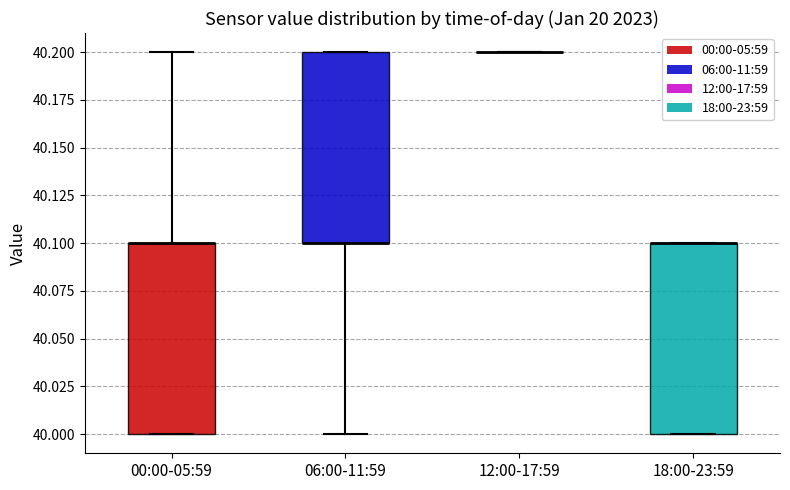

Reading left to right, read every box against the y-axis: the position of its median line, the range the box covers, and the ends of its whiskers. The values are not printed on the chart, so give them approximately, as read against the axis.

00:00-05:59: median 40.1 (drawn on the box's upper edge), box 40.0 to 40.1, whiskers 40.0 to 40.2
06:00-11:59: median 40.1 (drawn on the box's lower edge), box 40.1 to 40.2, whiskers 40.0 to 40.2
12:00-17:59: box collapsed to a line at 40.2, whiskers 40.2 to 40.2
18:00-23:59: median 40.1 (drawn on the box's upper edge), box 40.0 to 40.1, whiskers 40.0 to 40.1